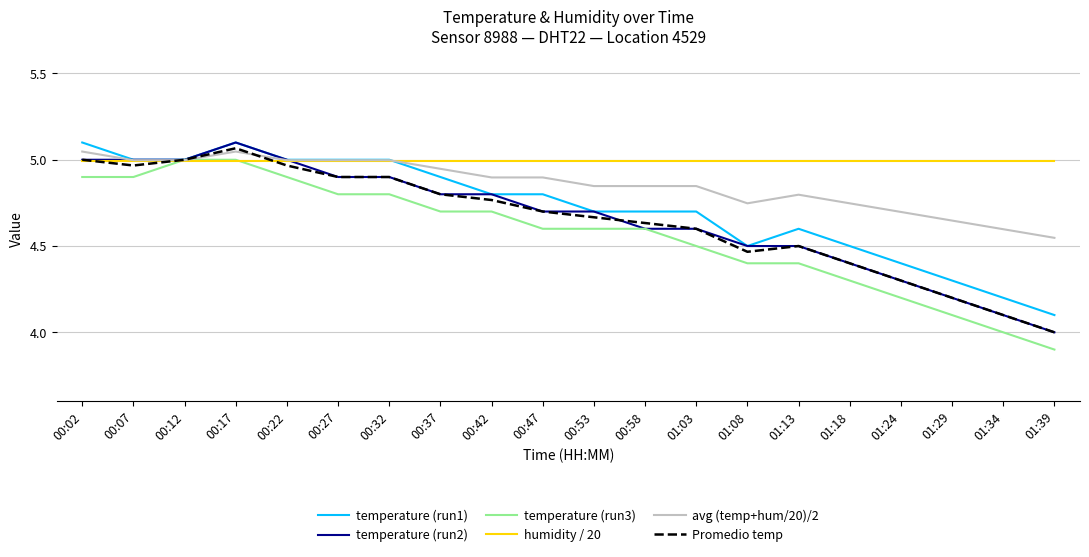

What is the sum of all temperature (run1) values?

94.4